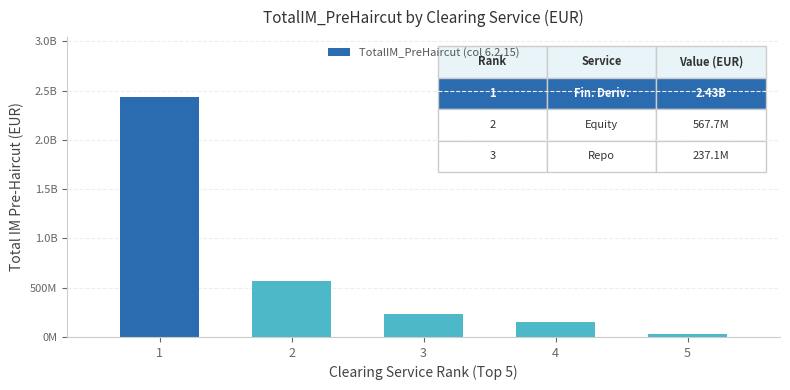

Approximately how many times larger is the value at 2 compared to 1?

0.2